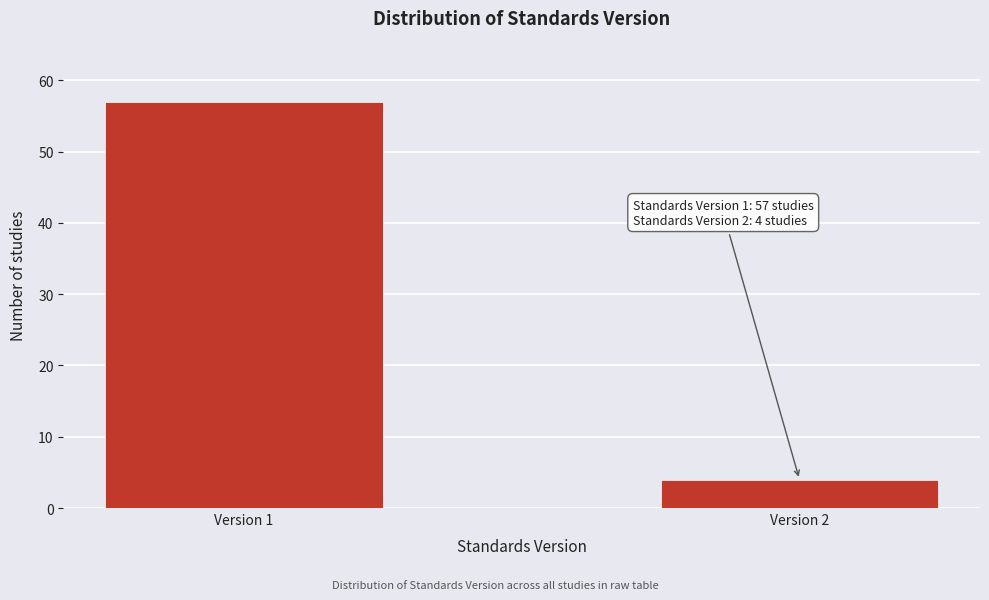

Reading left to right, list all the values displayed in this chart.

57	4